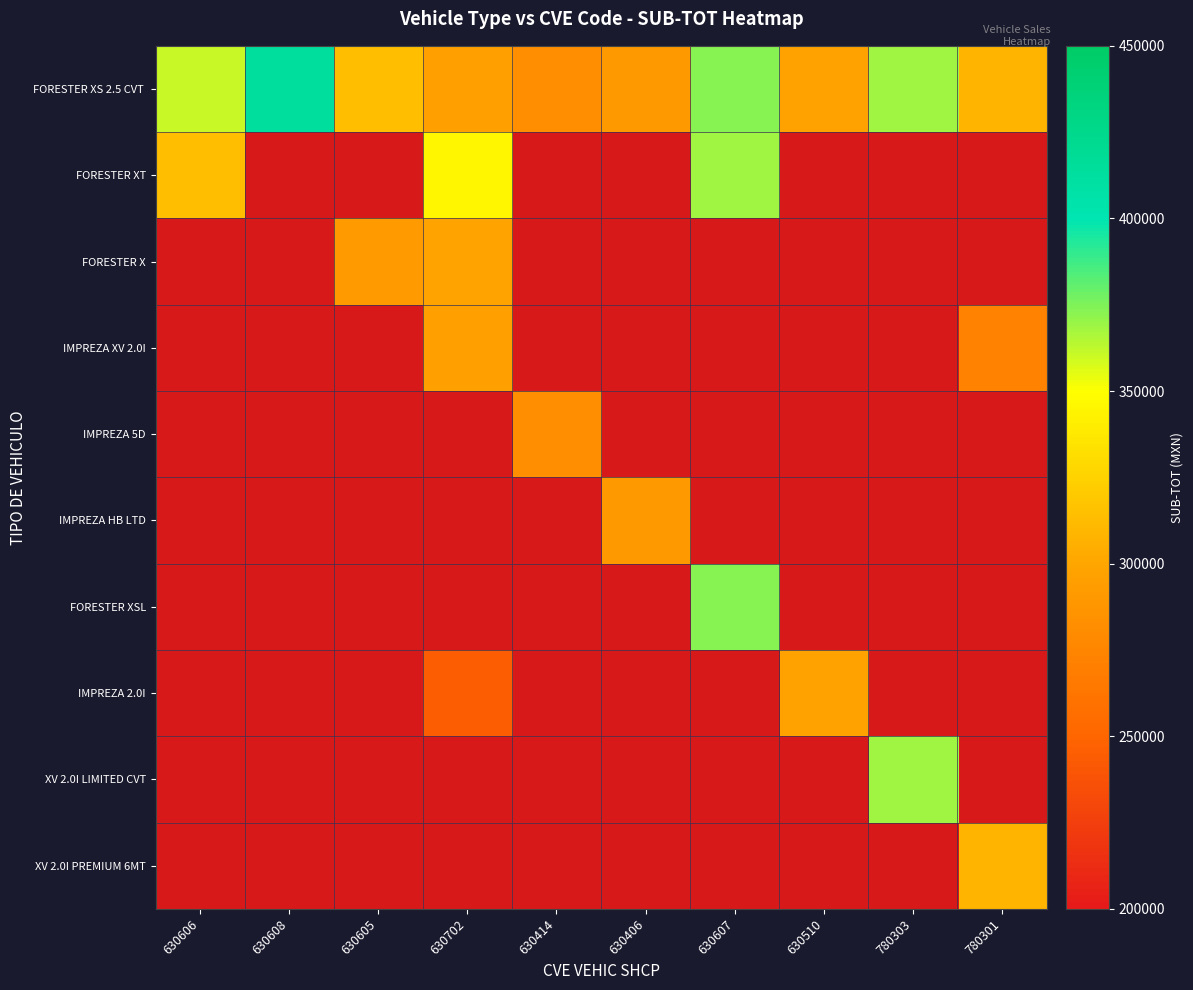

Count the number of data series in this chart.

10